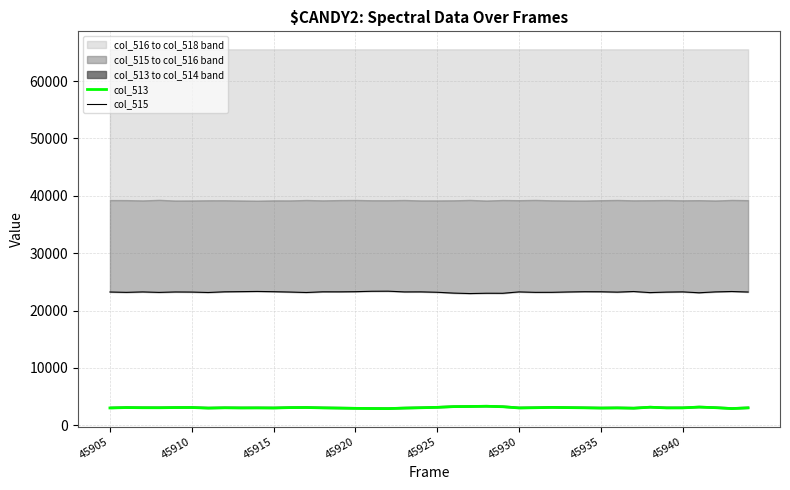

True or false: col_513 and col_515 cross at least once.

False